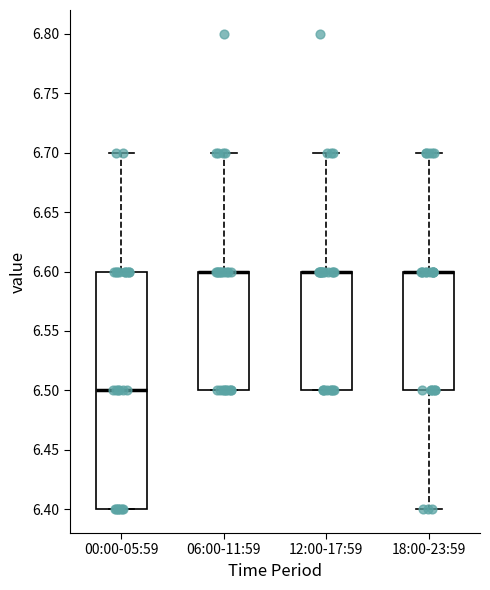

Which box is the tallest, from its lower edge to its upper edge?

00:00-05:59